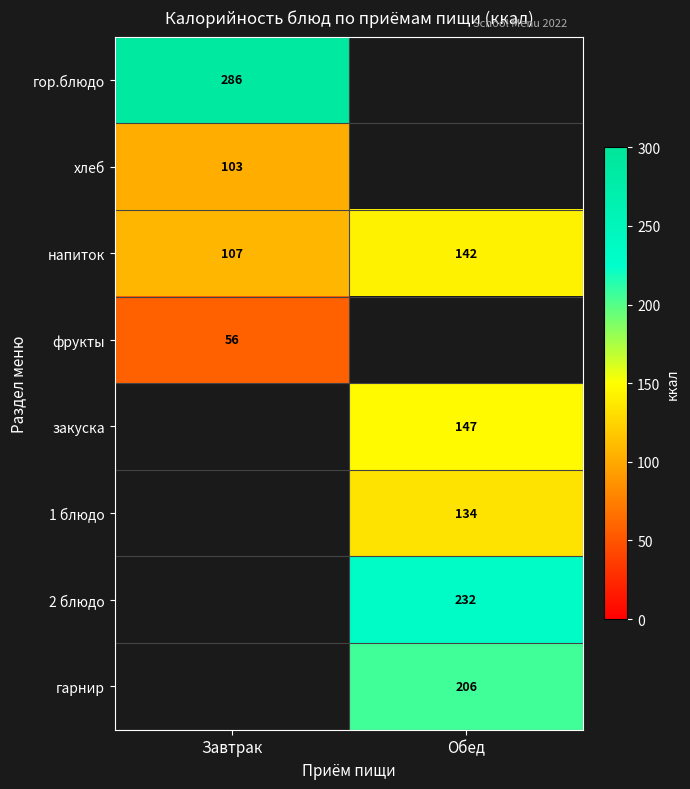

What is the maximum value shown in the chart?

286.0